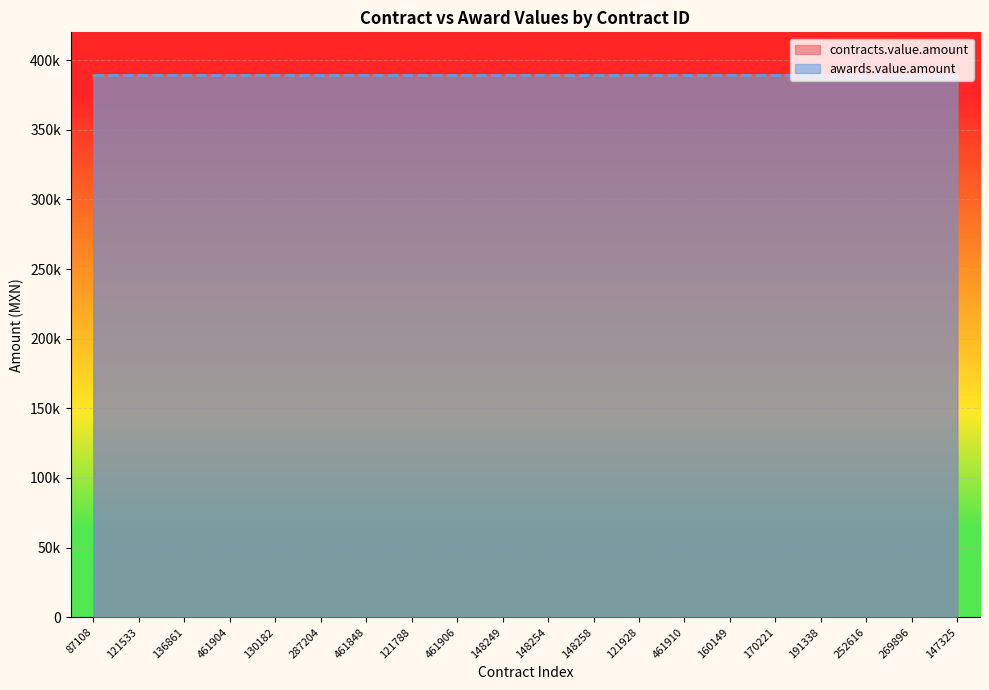

Which has a higher value, 170221 or 461910?

170221